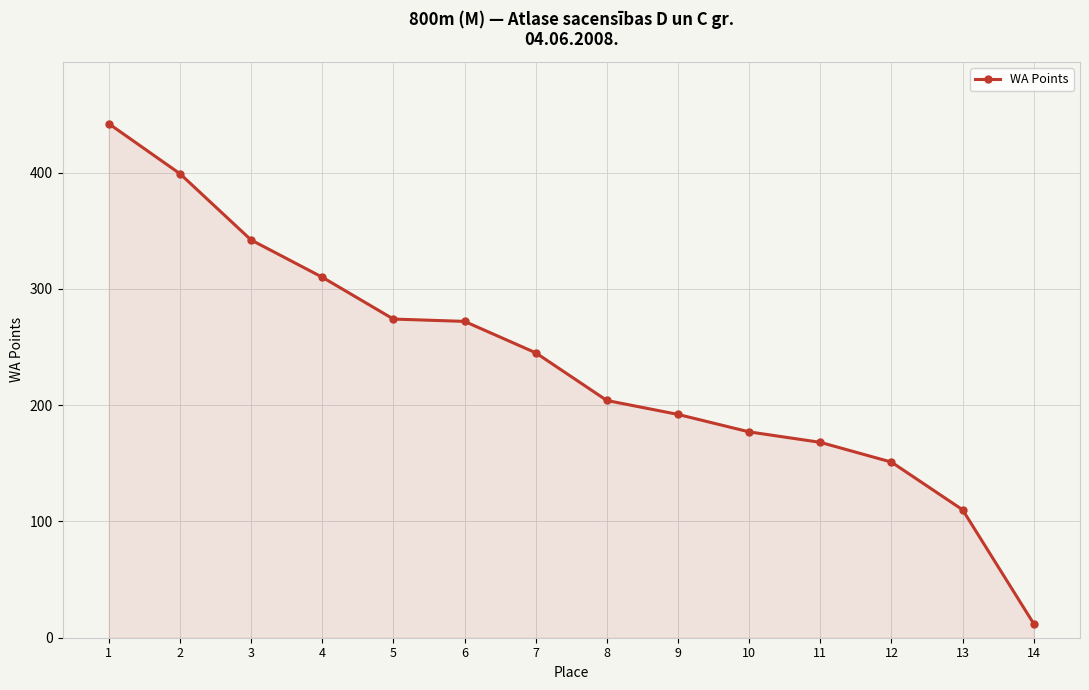

Which label corresponds to the smallest value in the chart?

14